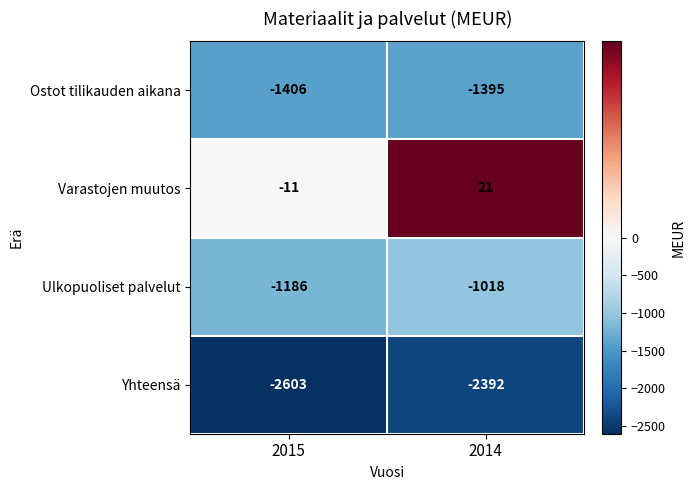

What is the spread (max minus min) of values at 2015?

2592